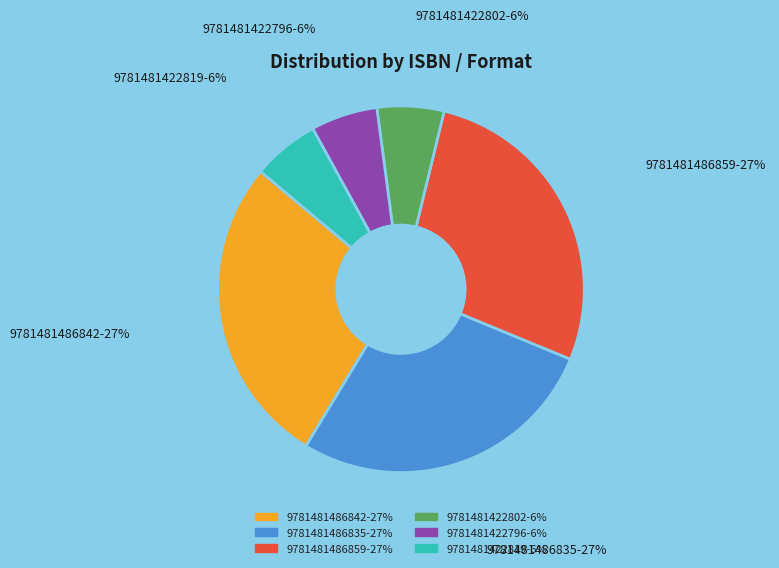

To the nearest percent, what is the average slice percentage?

17%